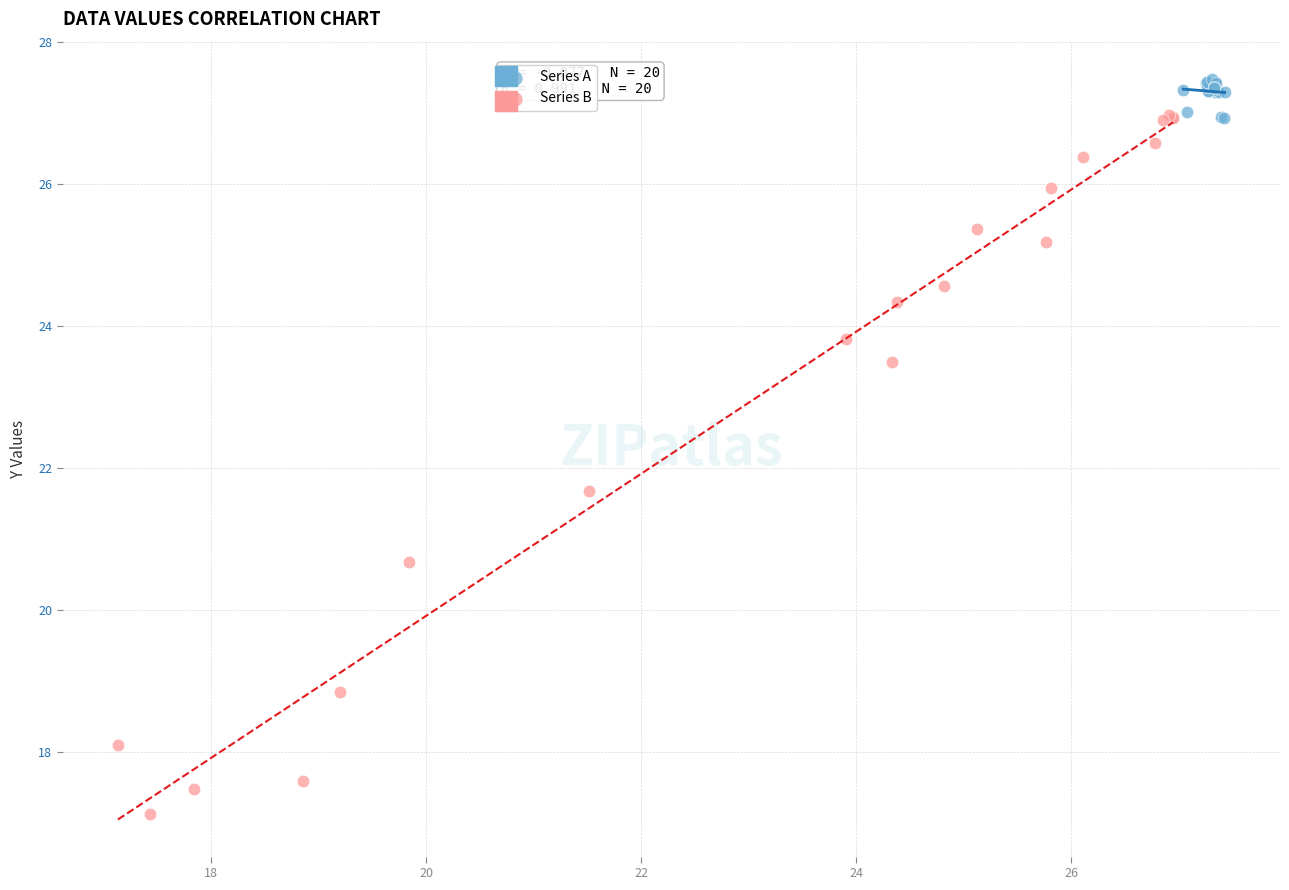

Which series has the largest Y range (max minus min)?

Series B